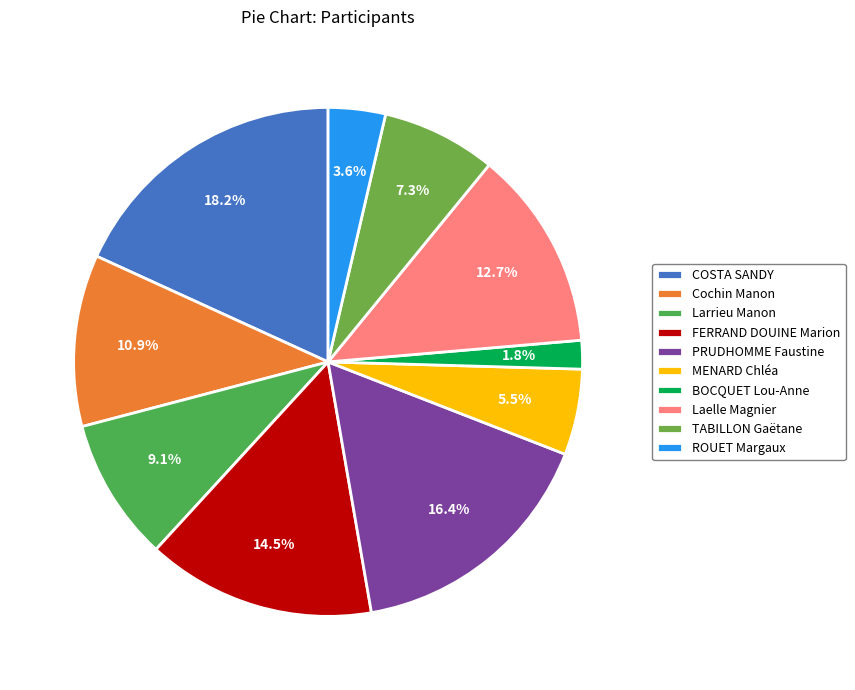

Approximately how many times larger is the value at Cochin Manon compared to FERRAND DOUINE Marion?

0.8